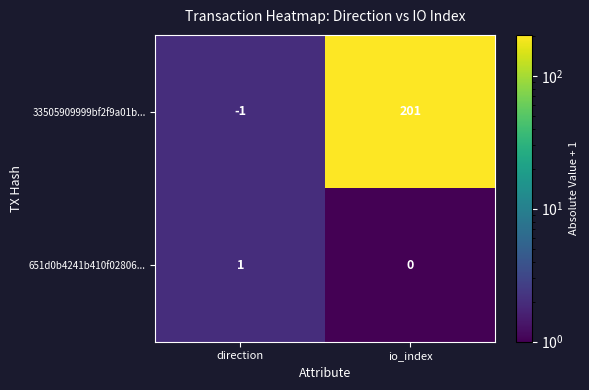

What is the smallest value displayed?

-1